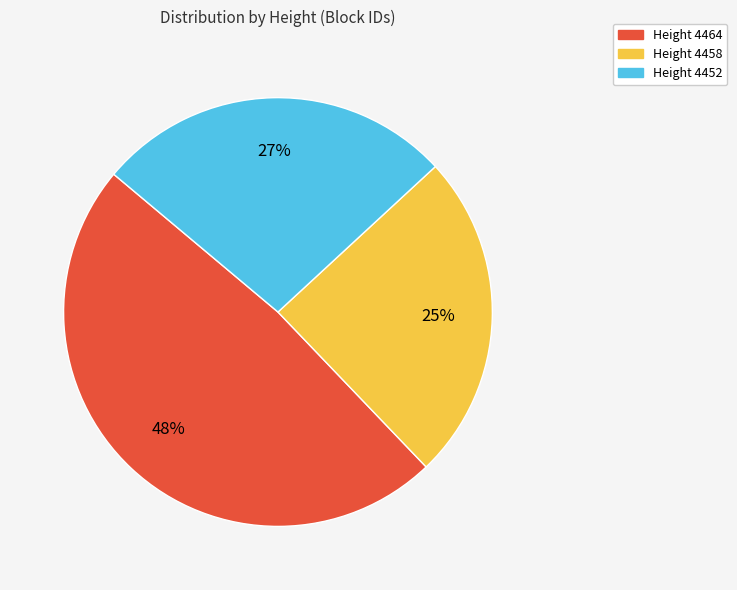

What is the ratio of the value at Height 4452 to the value at Height 4458?

1.1